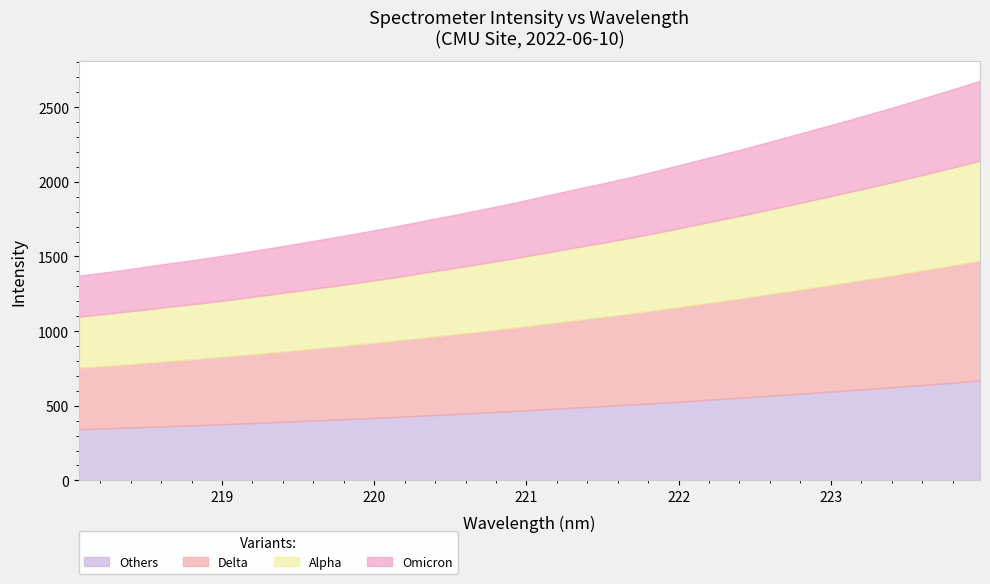

What is the average value?

1932.9